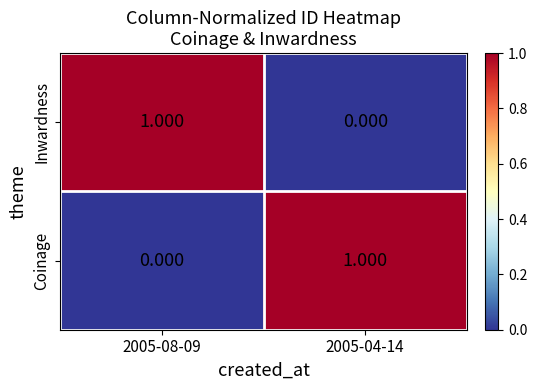

At 2005-04-14, list the series in order from largest to smallest.

Coinage, Inwardness